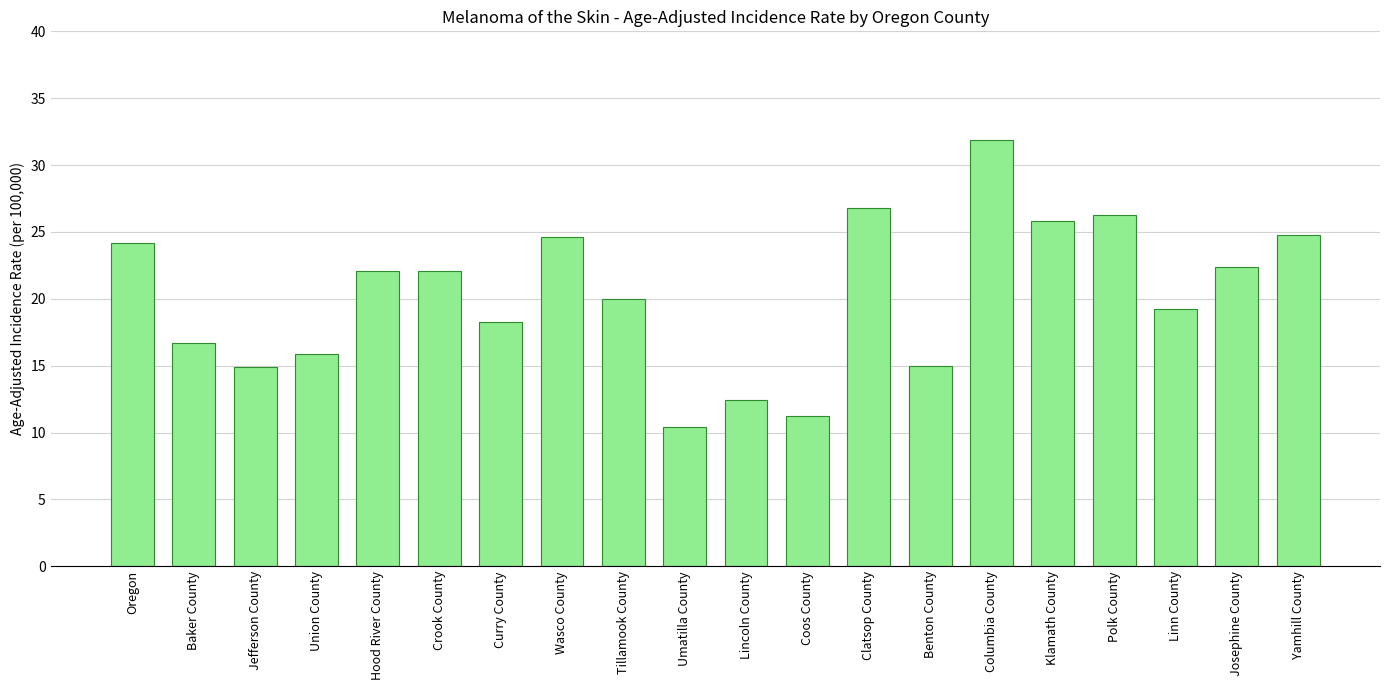

What is the sum of all values?

405.0